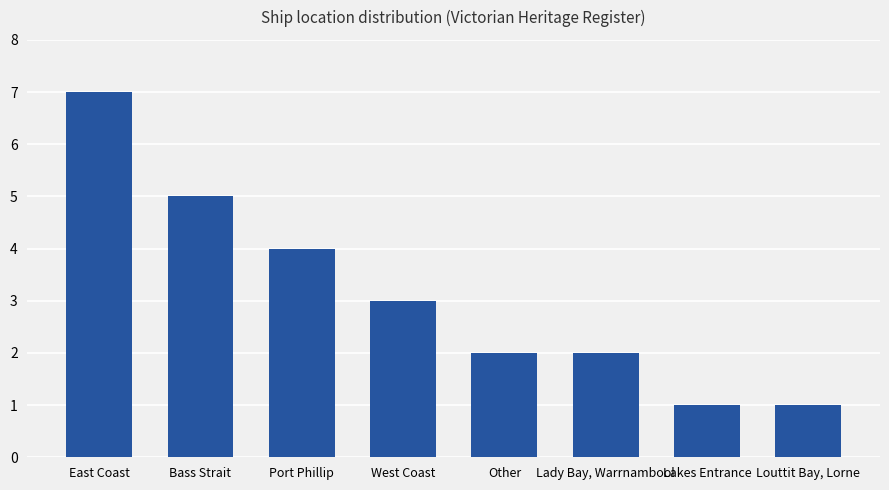

What is the label of the 2nd bar from the left?

Bass Strait